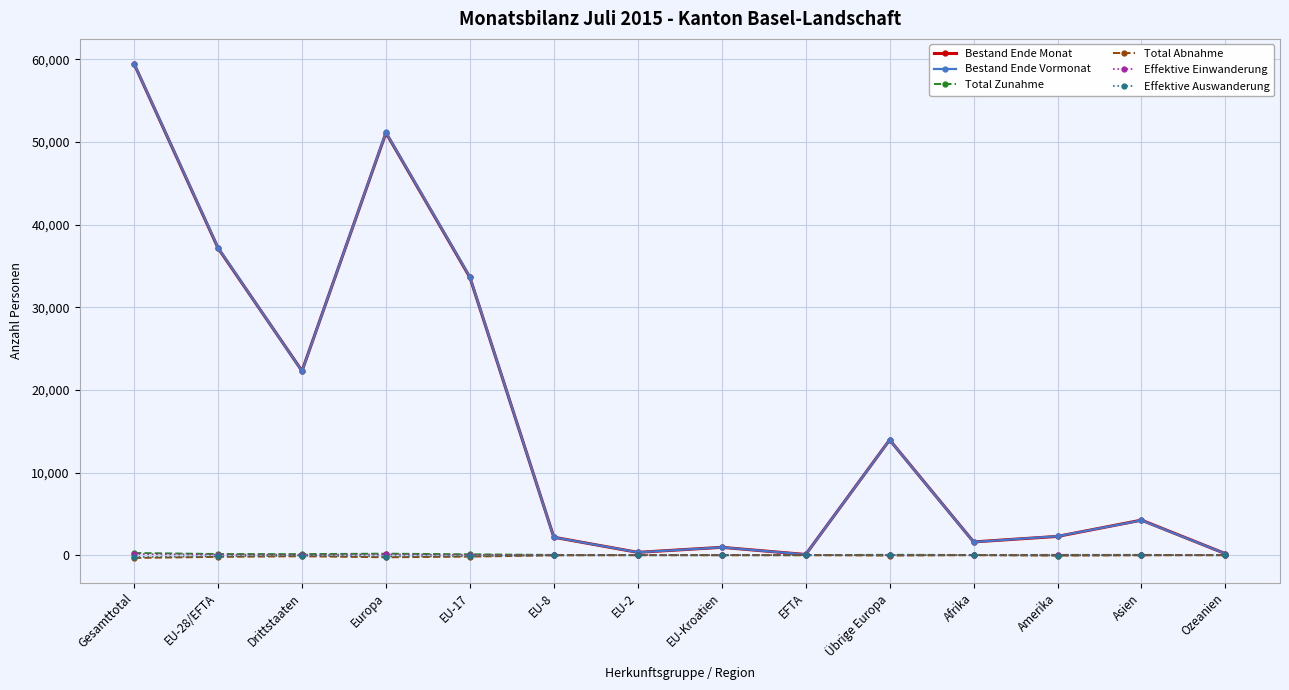

What is the difference between the second highest and minimum values in the Bestand Ende Vormonat series?

51071